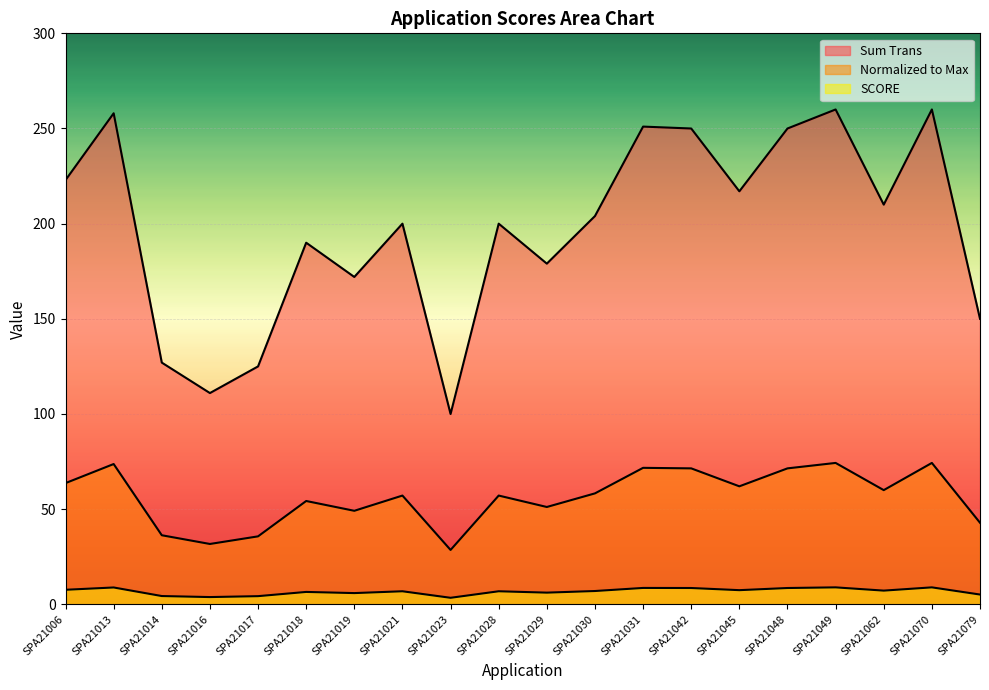

At which category does the chart reach its minimum across all series?

SPA21023